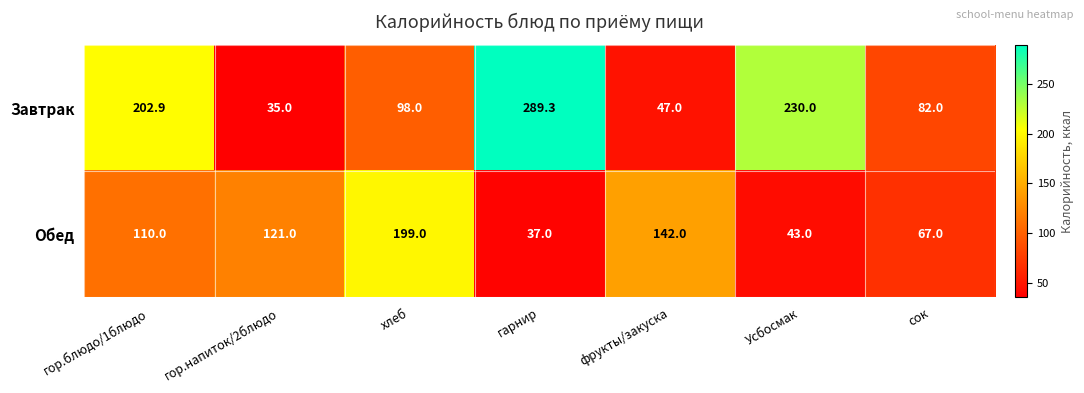

Reading left to right, transcribe all the data shown in this chart.

Завтрак: 202.9	35.0	98.0	289.3	47.0	230.0	82.0
Обед: 110.0	121.0	199.0	37.0	142.0	43.0	67.0